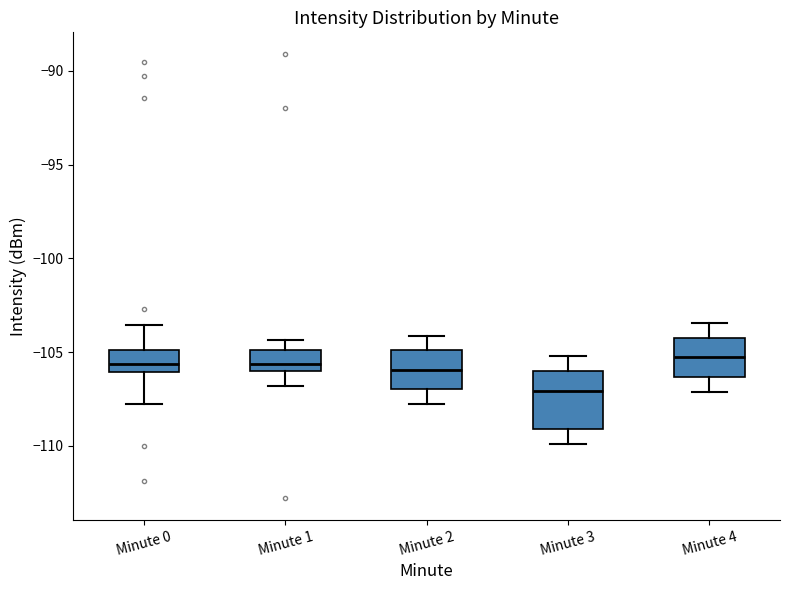

Reading left to right, read every box against the y-axis: the position of its median line, the range the box covers, and the ends of its whiskers. The values are not printed on the chart, so give them approximately, as read against the axis.

Minute 0: median -105.5, box -106.0 to -105.0, whiskers -108.0 to -103.5
Minute 1: median -105.5, box -106.0 to -105.0, whiskers -107.0 to -104.5
Minute 2: median -106.0, box -107.0 to -105.0, whiskers -108.0 to -104.0
Minute 3: median -107.0, box -109.0 to -106.0, whiskers -110.0 to -105.0
Minute 4: median -105.5, box -106.5 to -104.5, whiskers -107.0 to -103.5